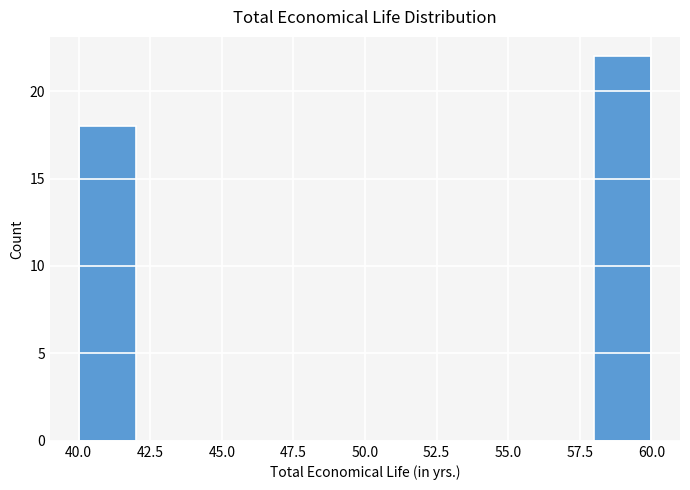

What is the height of the bar covering 58 to 60 on the x-axis? The values are not printed on the chart, so give them approximately, as read against the axis.

22